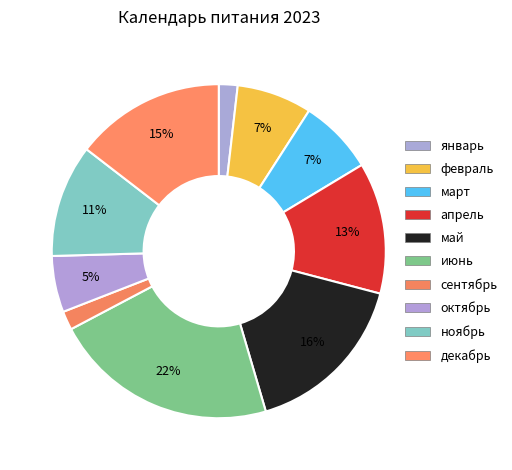

To the nearest percent, what is the difference between the largest and smallest slice percentages?

20%